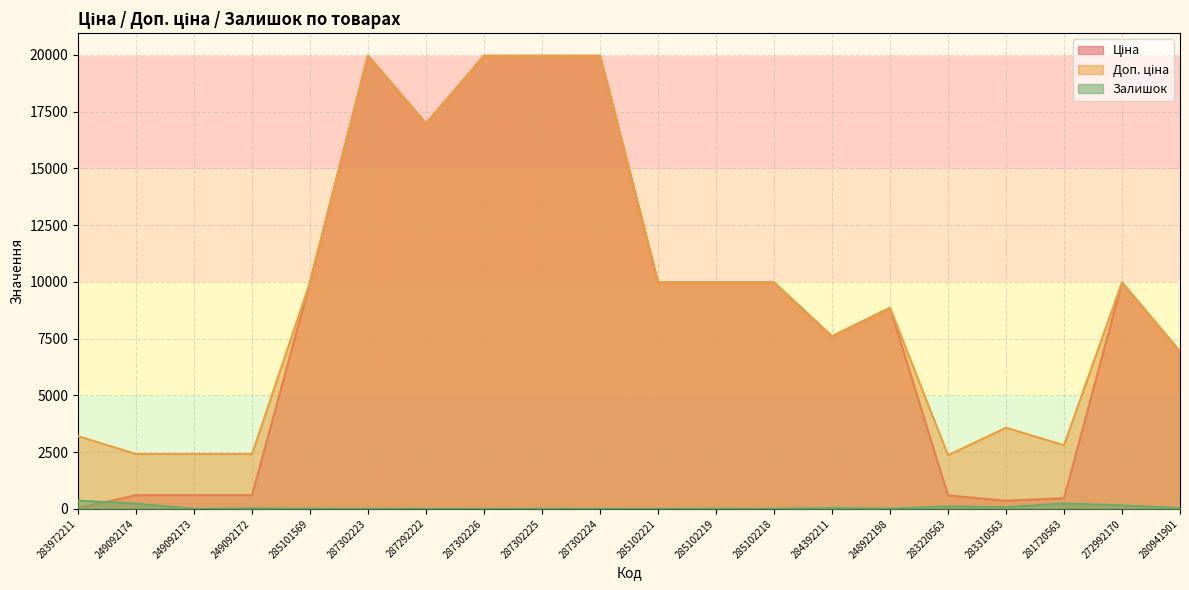

What is the total value across all series at 285102218?

19953.0